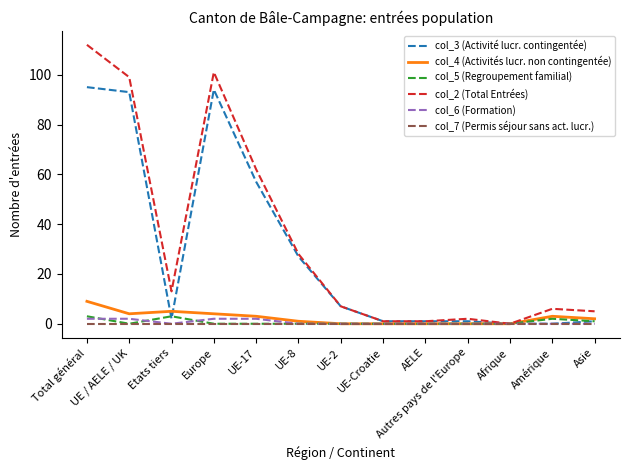

Reading left to right, transcribe all the data shown in this chart.

col_3 (Activité lucr. contingentée): Total général=95	UE / AELE / UK=93	Etats tiers=2	Europe=94	UE-17=57	UE-8=27	UE-2=7	UE-Croatie=1	AELE=1	Autres pays de l'Europe=1	Afrique=0	Amérique=0	Asie=1
col_4 (Activités lucr. non contingentée): Total général=9	UE / AELE / UK=4	Etats tiers=5	Europe=4	UE-17=3	UE-8=1	UE-2=0	UE-Croatie=0	AELE=0	Autres pays de l'Europe=0	Afrique=0	Amérique=3	Asie=2
col_5 (Regroupement familial): Total général=3	UE / AELE / UK=0	Etats tiers=3	Europe=0	UE-17=0	UE-8=0	UE-2=0	UE-Croatie=0	AELE=0	Autres pays de l'Europe=0	Afrique=0	Amérique=2	Asie=1
col_2 (Total Entrées): Total général=112	UE / AELE / UK=99	Etats tiers=13	Europe=101	UE-17=62	UE-8=28	UE-2=7	UE-Croatie=1	AELE=1	Autres pays de l'Europe=2	Afrique=0	Amérique=6	Asie=5
col_6 (Formation): Total général=2	UE / AELE / UK=2	Etats tiers=0	Europe=2	UE-17=2	UE-8=0	UE-2=0	UE-Croatie=0	AELE=0	Autres pays de l'Europe=0	Afrique=0	Amérique=0	Asie=0
col_7 (Permis séjour sans act. lucr.): Total général=0	UE / AELE / UK=0	Etats tiers=0	Europe=0	UE-17=0	UE-8=0	UE-2=0	UE-Croatie=0	AELE=0	Autres pays de l'Europe=0	Afrique=0	Amérique=0	Asie=0